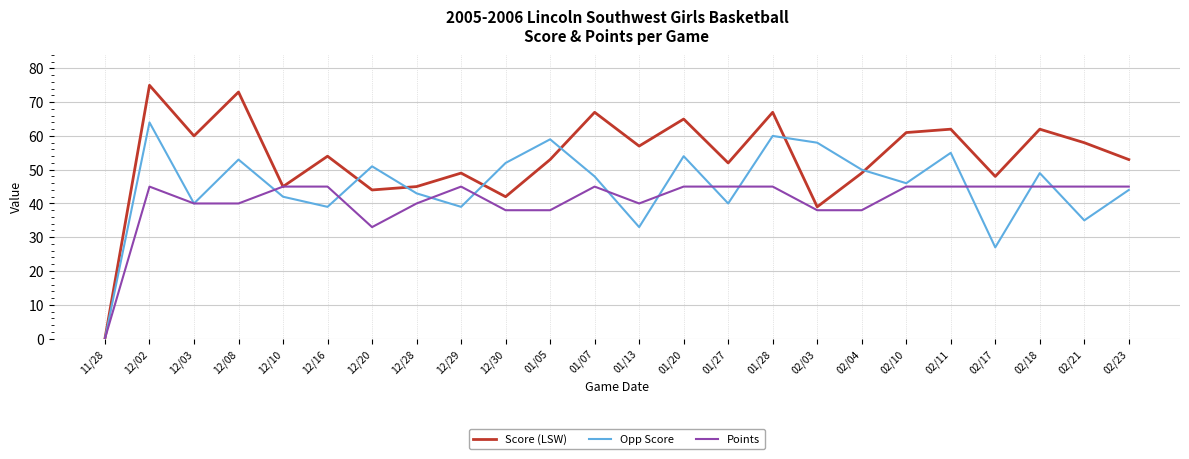

At how many categories does at least one series exceed 46?

21